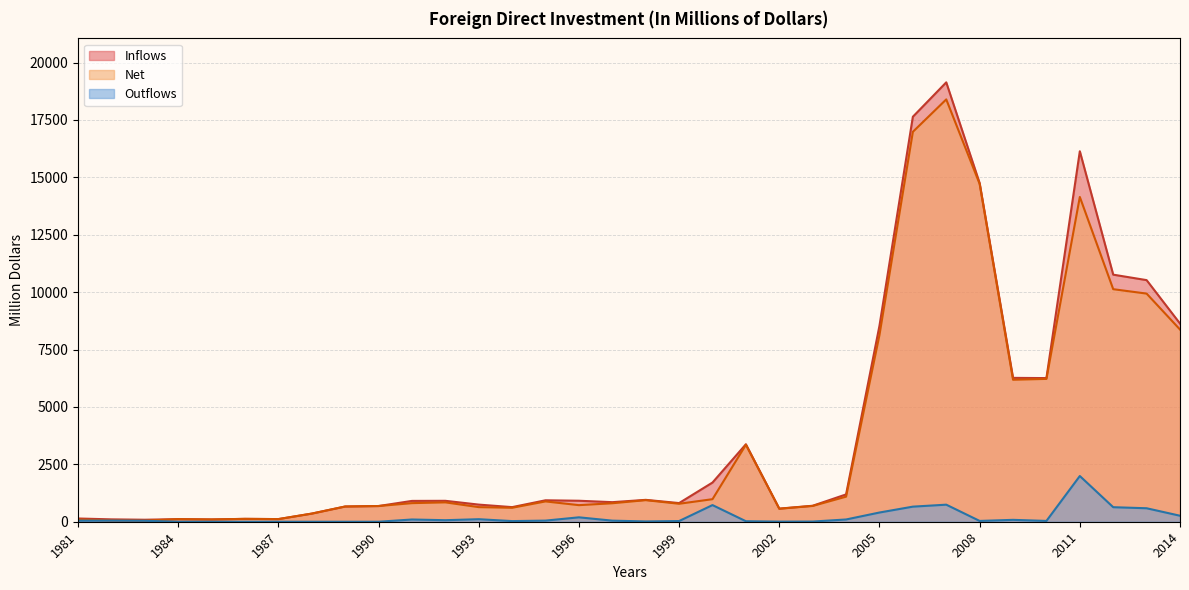

How many lines are shown in the chart?

3